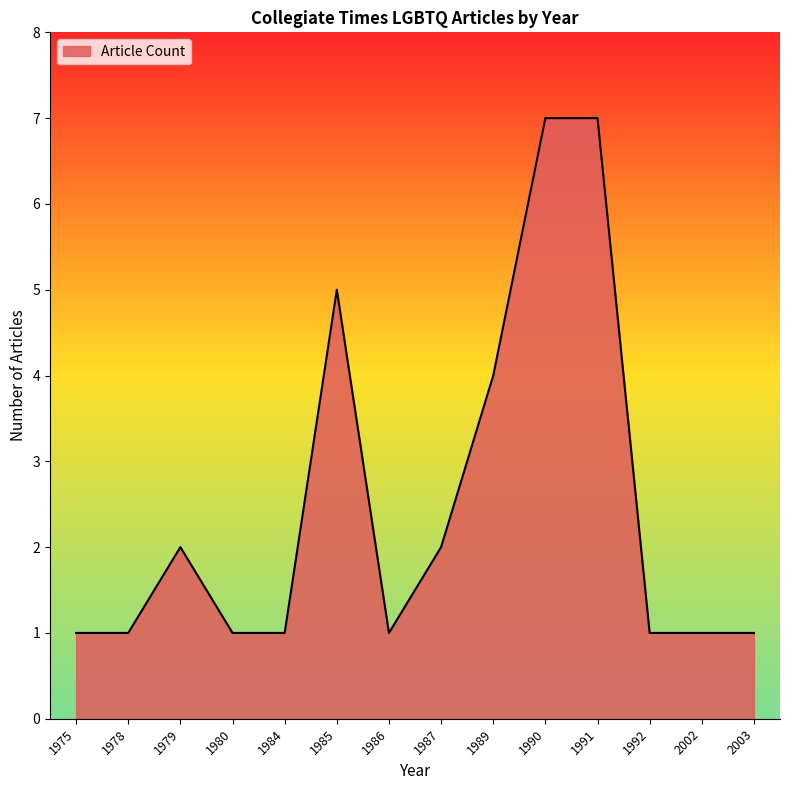

What is the greatest value displayed?

7